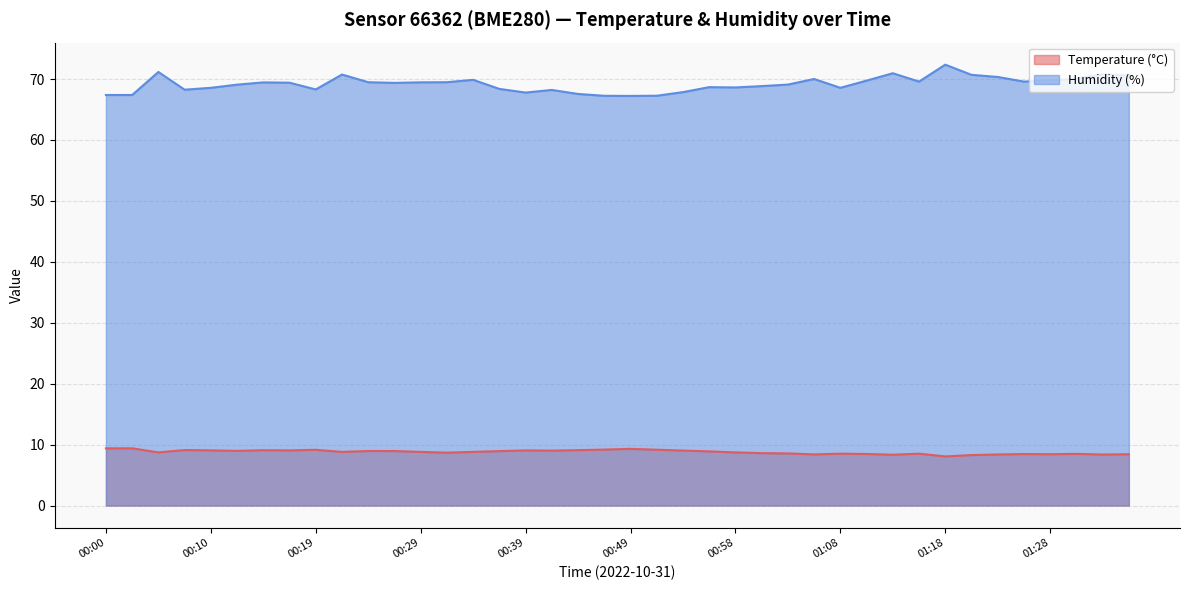

List the series in order of their peak value, highest first.

Humidity (%), Temperature (°C)